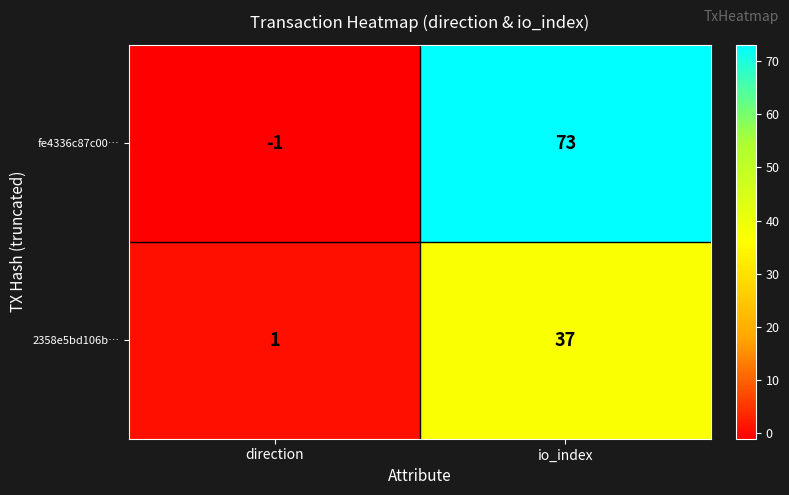

Which series has the widest spread of values?

fe4336c87c00…